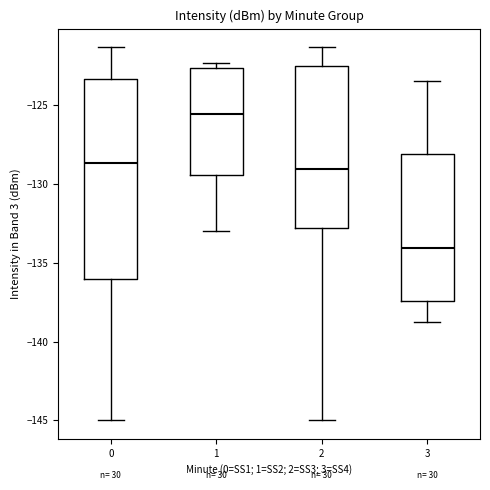

Where does the median line of the box at x = 0 sit on the y-axis? The values are not printed on the chart, so give them approximately, as read against the axis.

-128.5